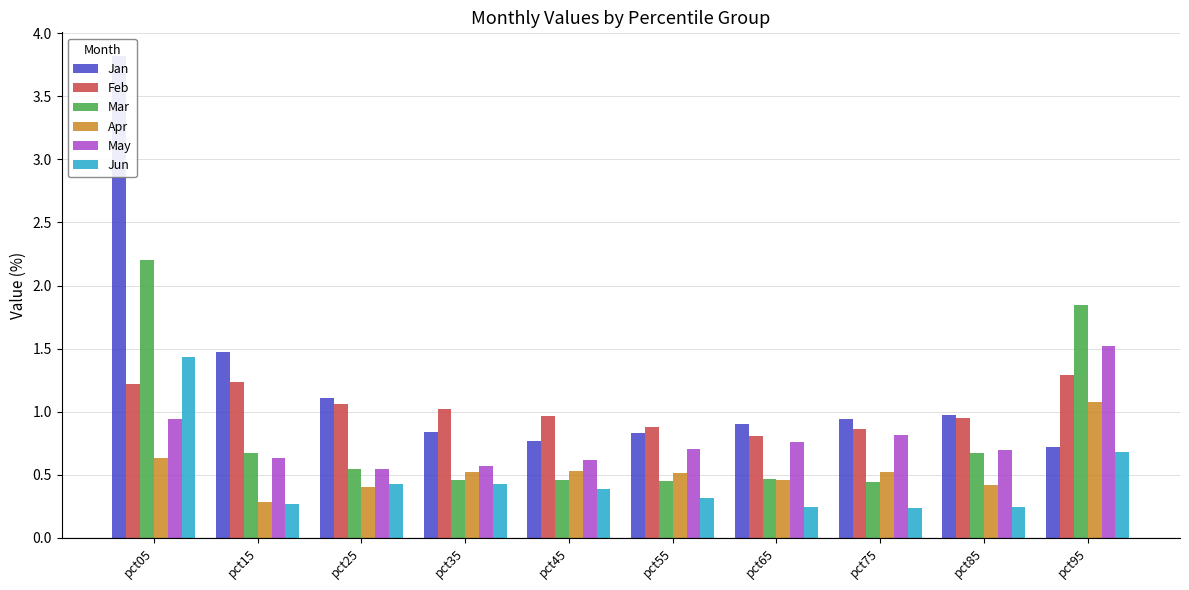

Reading left to right, transcribe all the data shown in this chart.

Jan: 3.8	1.5	1.1	0.8	0.8	0.8	0.9	0.9	1.0	0.7
Feb: 1.2	1.2	1.1	1.0	1.0	0.9	0.8	0.9	0.9	1.3
Mar: 2.2	0.7	0.5	0.5	0.5	0.5	0.5	0.4	0.7	1.8
Apr: 0.6	0.3	0.4	0.5	0.5	0.5	0.5	0.5	0.4	1.1
May: 0.9	0.6	0.5	0.6	0.6	0.7	0.8	0.8	0.7	1.5
Jun: 1.4	0.3	0.4	0.4	0.4	0.3	0.2	0.2	0.2	0.7